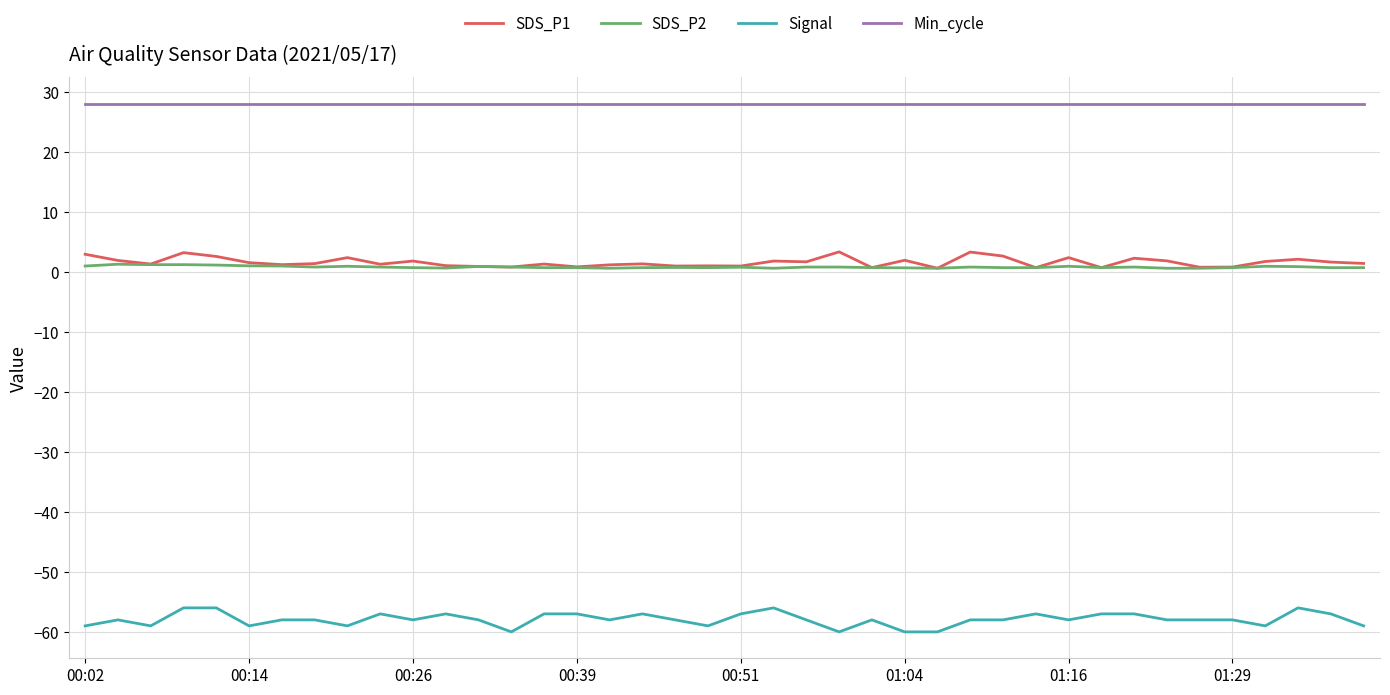

How many lines are shown in the chart?

4